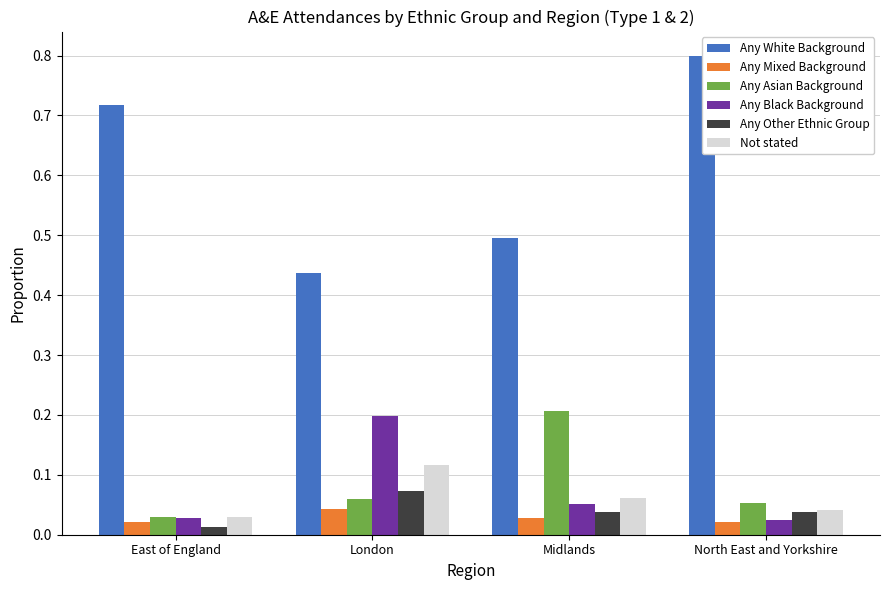

What is the greatest value displayed?

0.8